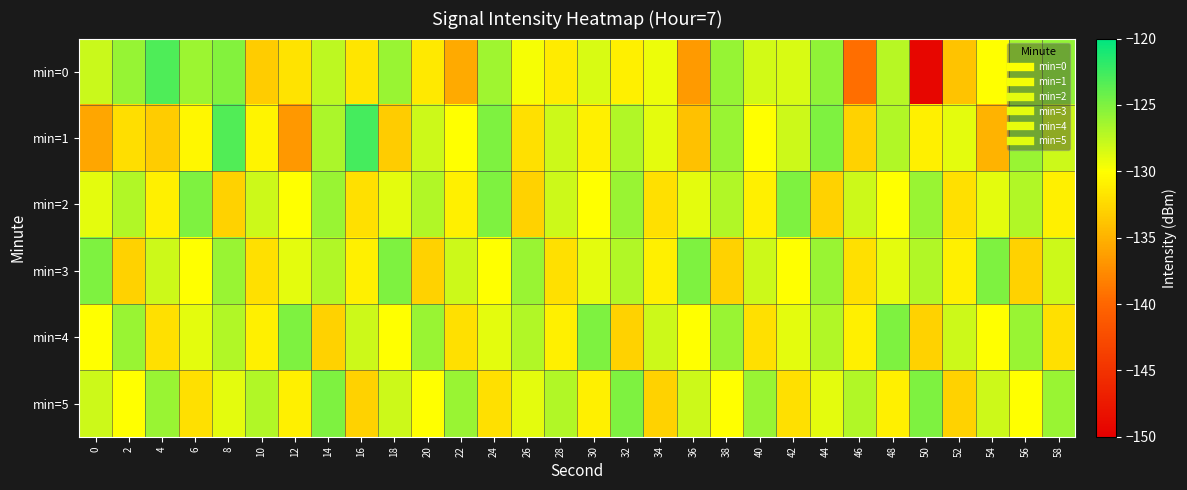

What is the minimum value shown in the chart?

-149.3